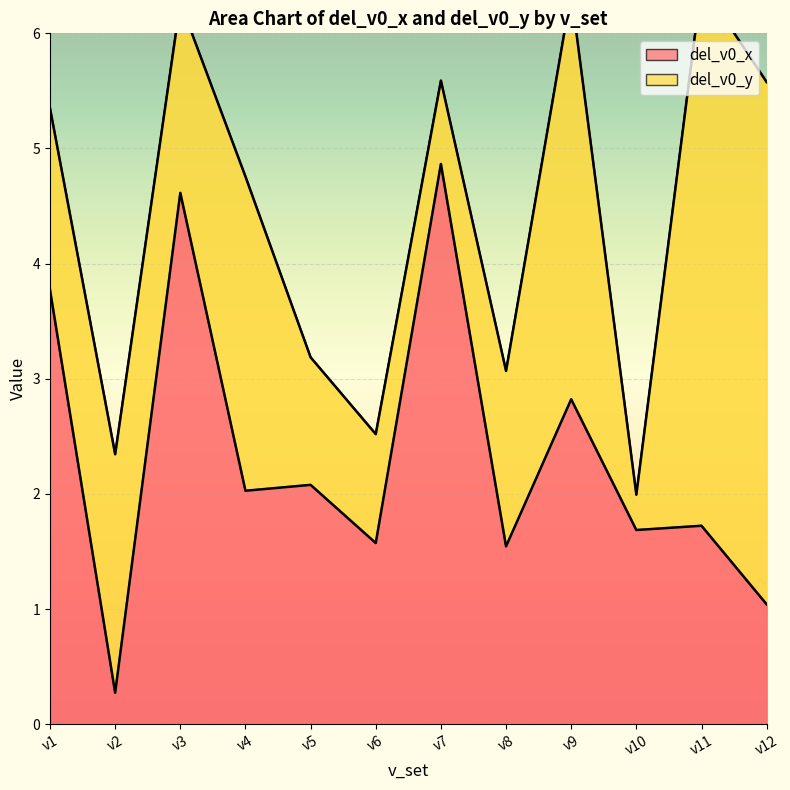

What is the difference between the values at v5 and v10?

0.4